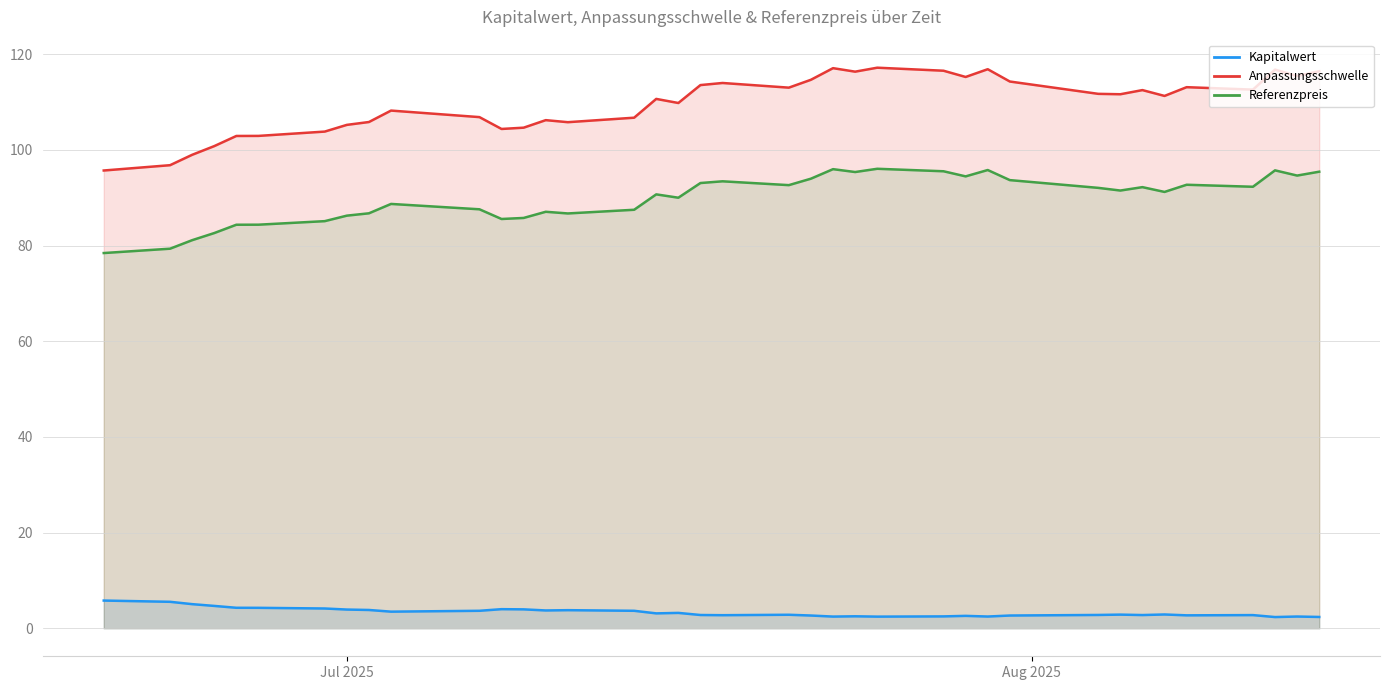

Reading left to right, what are all the values shown in this chart?

Kapitalwert: 5.8	5.5	5.0	4.7	4.3	4.3	4.1	3.9	3.8	3.5	3.6	4.0	4.0	3.7	3.8	3.6	3.1	3.2	2.8	2.7	2.8	2.7	2.4	2.5	2.4	2.5	2.6	2.5	2.7	2.8	2.9	2.8	2.9	2.7	2.8	2.3	2.5	2.4
Anpassungsschwelle: 95.7	96.8	99.0	100.8	102.9	102.9	103.8	105.2	105.8	108.2	106.9	104.4	104.7	106.2	105.8	106.8	110.7	109.8	113.6	114.0	113.0	114.7	117.1	116.4	117.2	116.6	115.3	116.9	114.3	111.7	111.7	112.5	111.3	113.1	112.6	116.8	115.5	116.5
Referenzpreis: 78.5	79.4	81.1	82.6	84.4	84.4	85.1	86.3	86.8	88.7	87.6	85.6	85.8	87.1	86.7	87.5	90.7	90.0	93.1	93.5	92.7	94.0	96.0	95.4	96.1	95.5	94.5	95.8	93.7	92.1	91.5	92.2	91.2	92.7	92.3	95.7	94.7	95.5